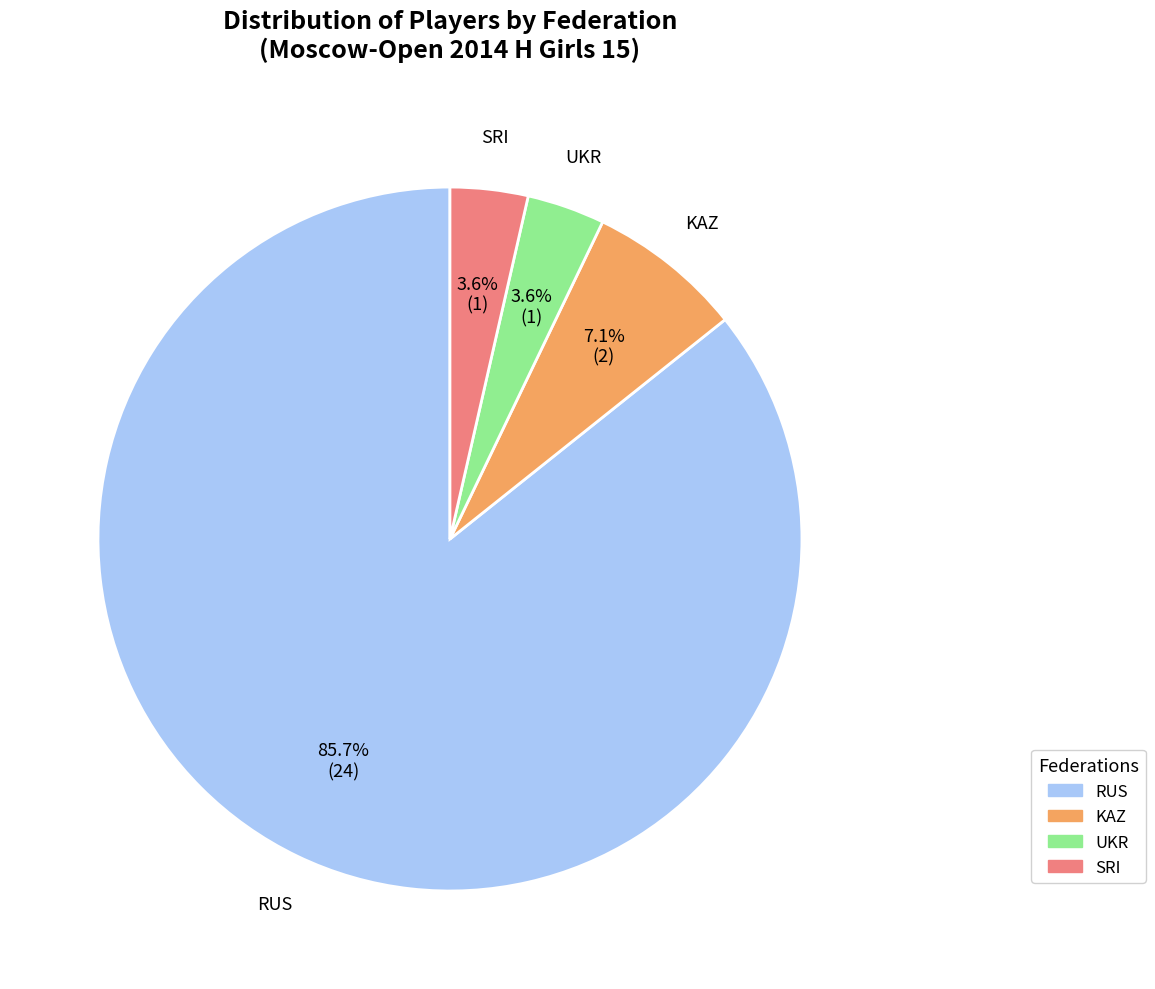

What portion of the pie excludes RUS?

14.3%